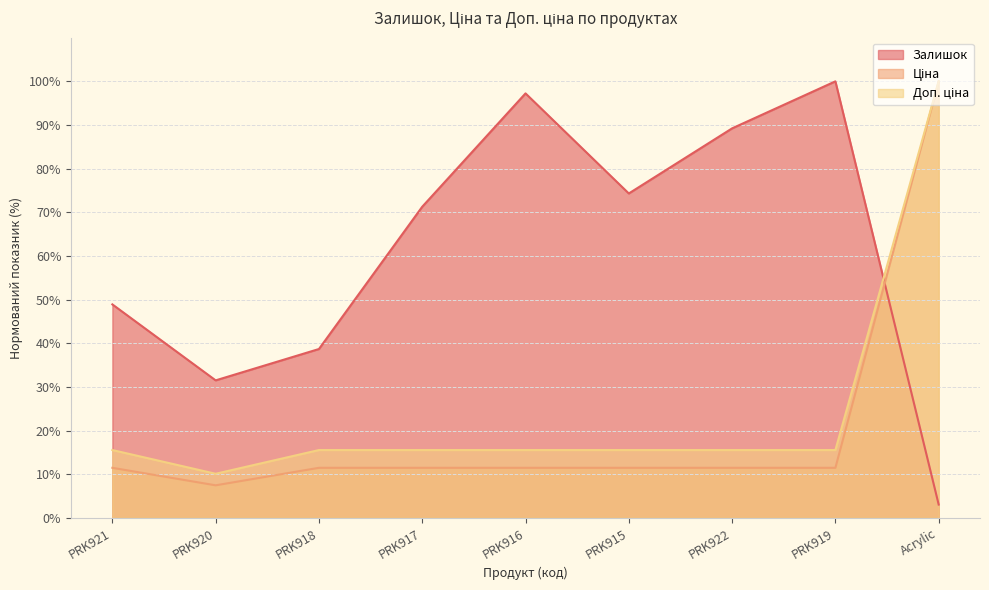

Between PRK921 and PRK918, which series saw the biggest shift?

Залишок